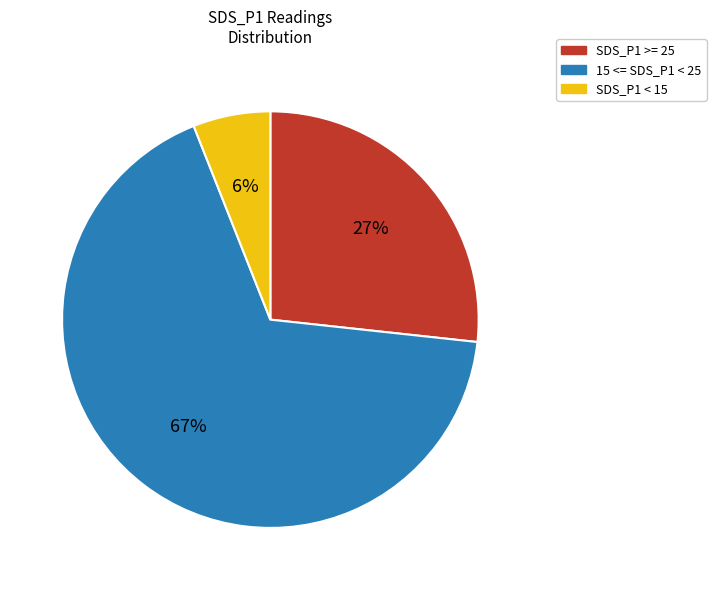

What percentage is the SDS_P1 >= 25 slice, to the nearest percent?

27%